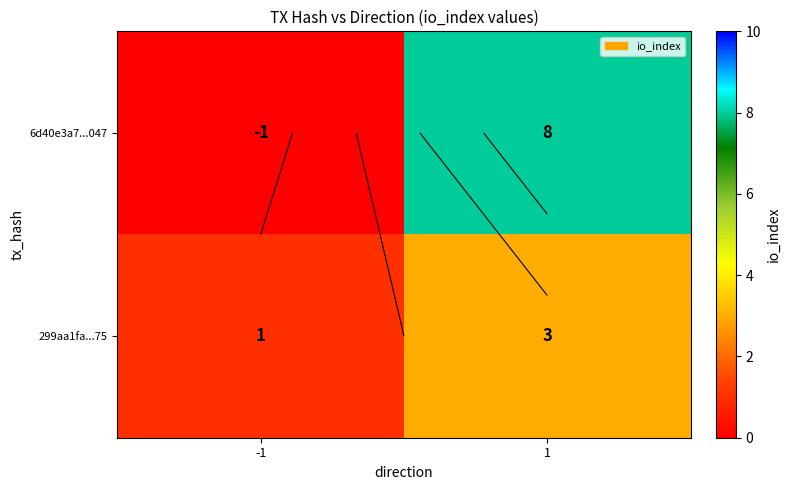

Rank the categories by 6d40e3a7...047 value from highest to lowest.

1, -1